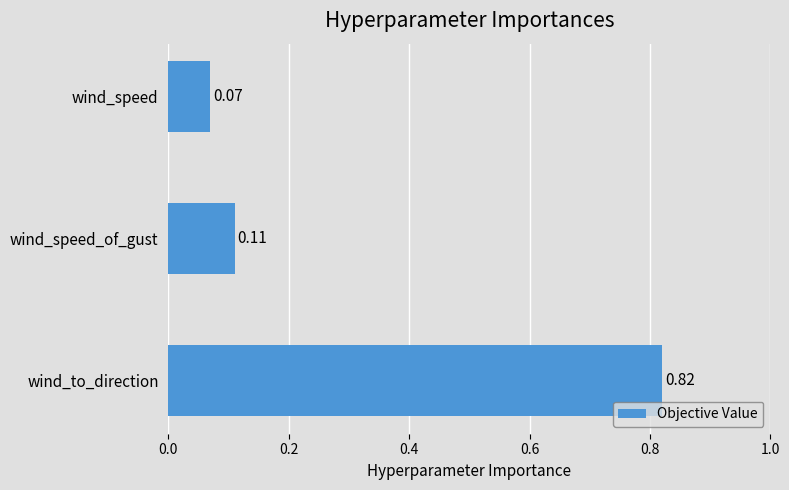

Does the chart contain stacked bars?

No